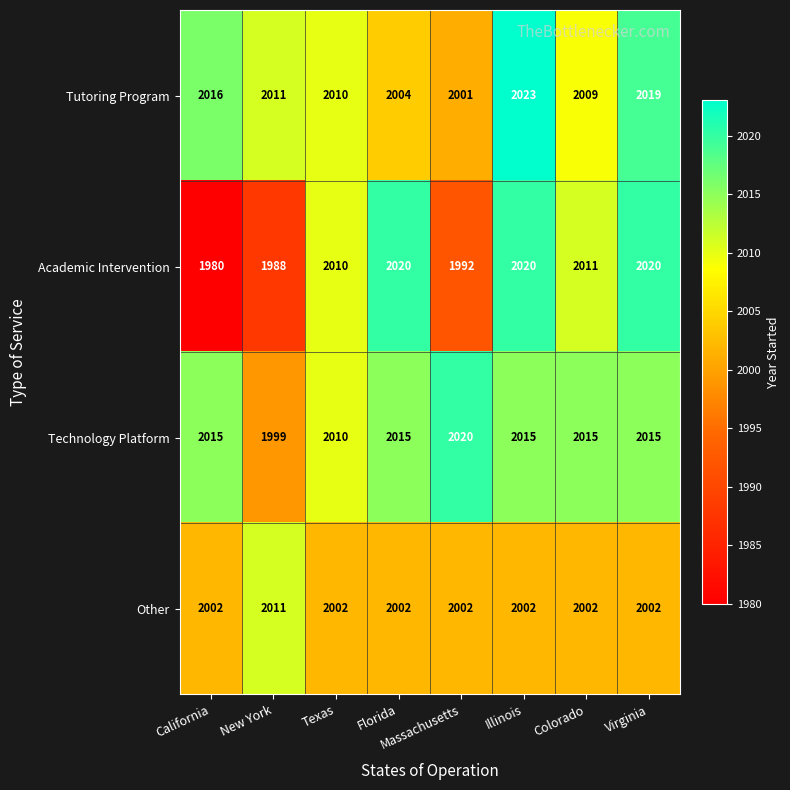

Which series has the widest spread of values?

Academic Intervention